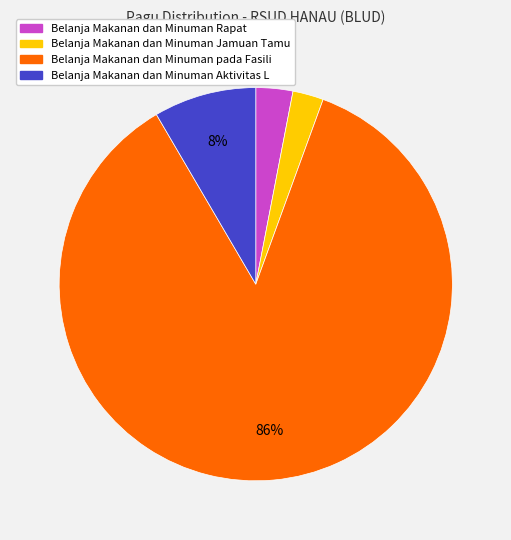

To the nearest percent, what is the difference between the largest and smallest slice percentages?

83%